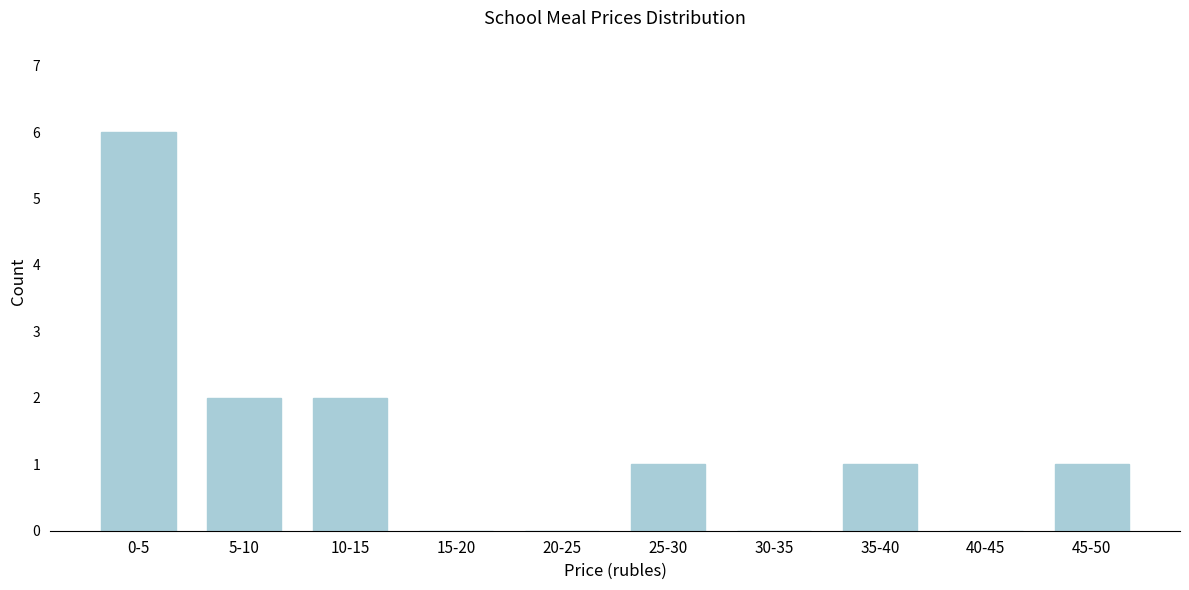

Reading left to right, list all the values displayed in this chart.

0-5=6	5-10=2	10-15=2	15-20=0	20-25=0	25-30=1	30-35=0	35-40=1	40-45=0	45-50=1